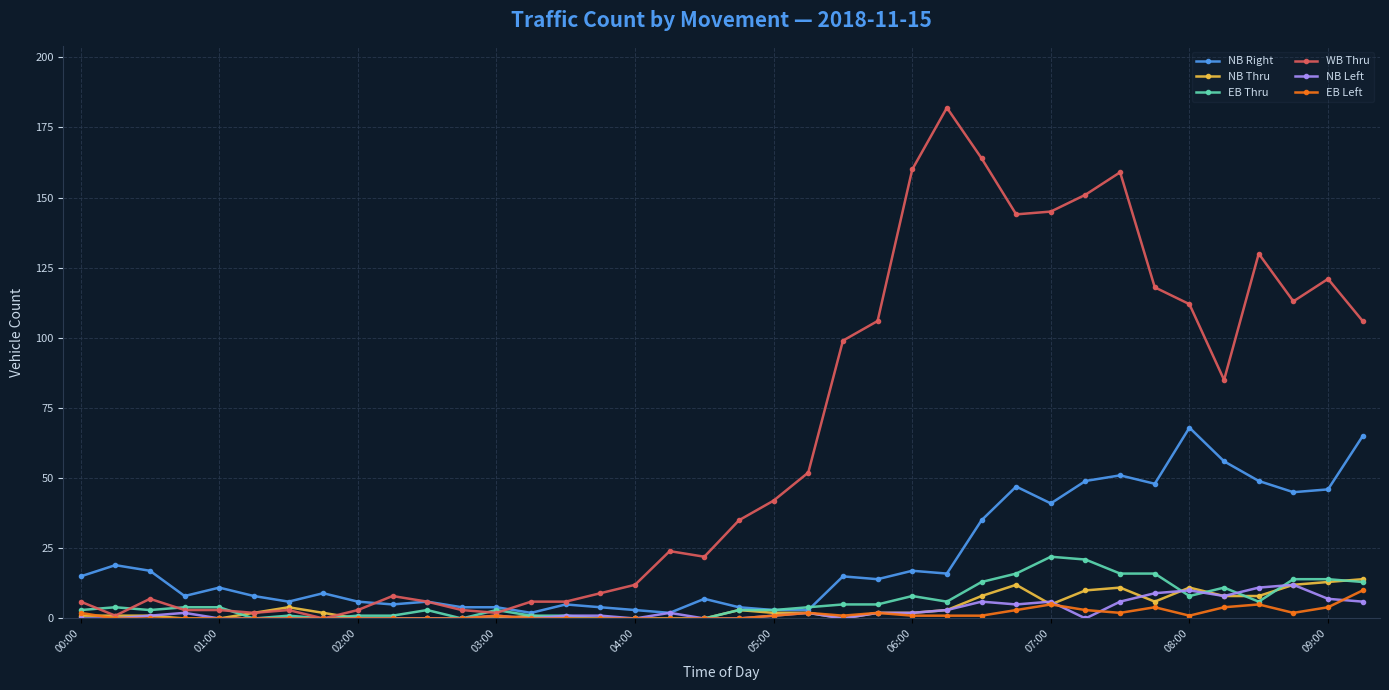

True or false: WB Thru has more than 1 interior local peaks.

True